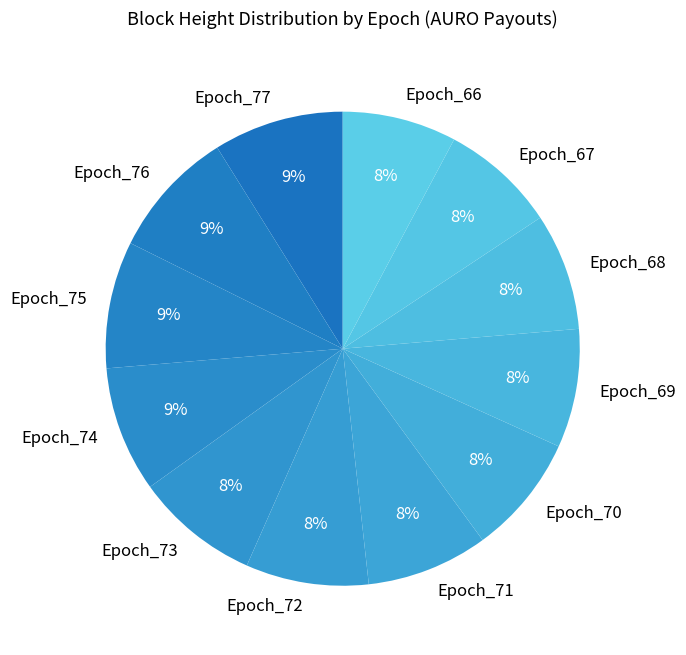

What percentage is the Epoch_66 slice, to the nearest percent?

8%